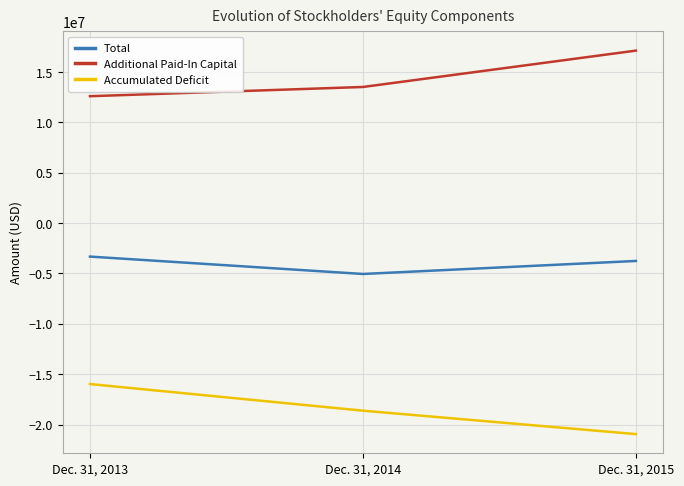

What is the spread (max minus min) of values at Dec. 31, 2014?

32142385